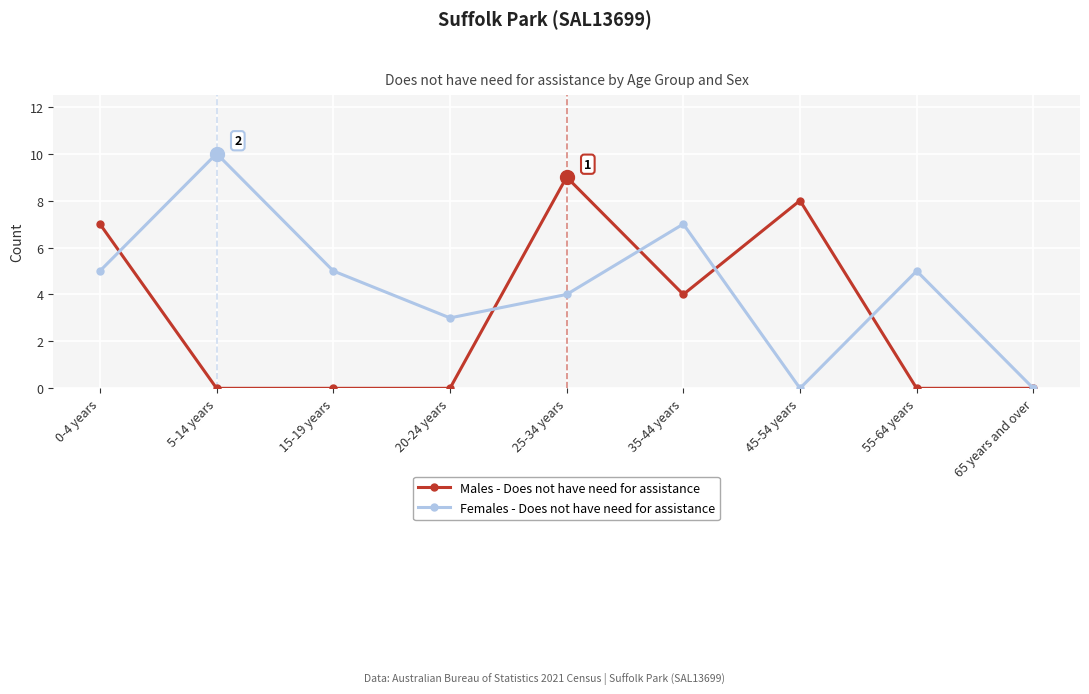

Is it true that Females - Does not have need for assistance equals 4 at 25-34 years?

True